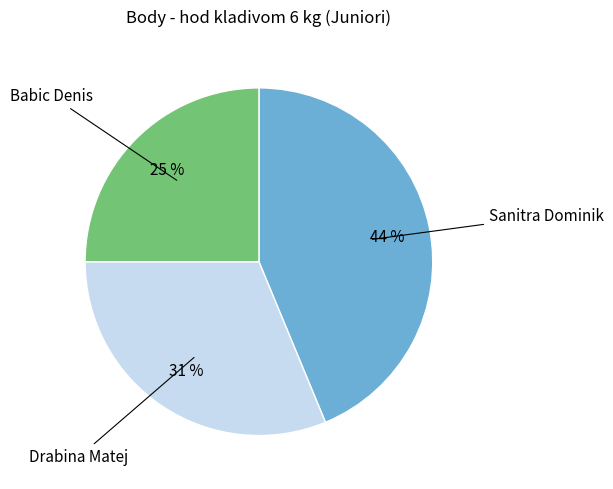

Is there any slice that represents more than half of the pie?

No